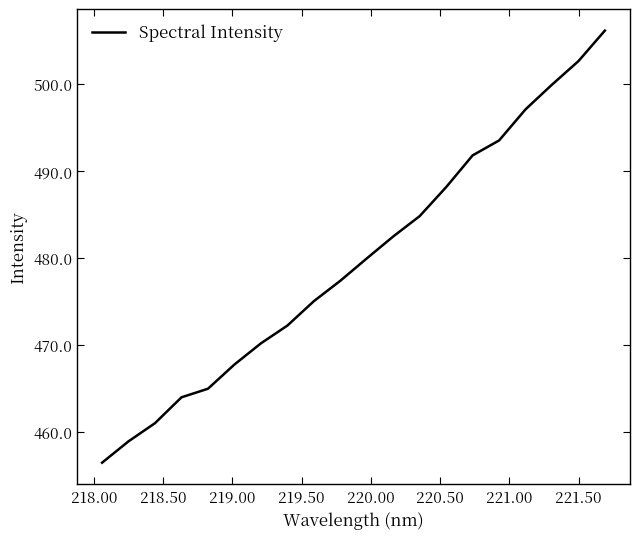

What is the smallest value displayed?

456.4